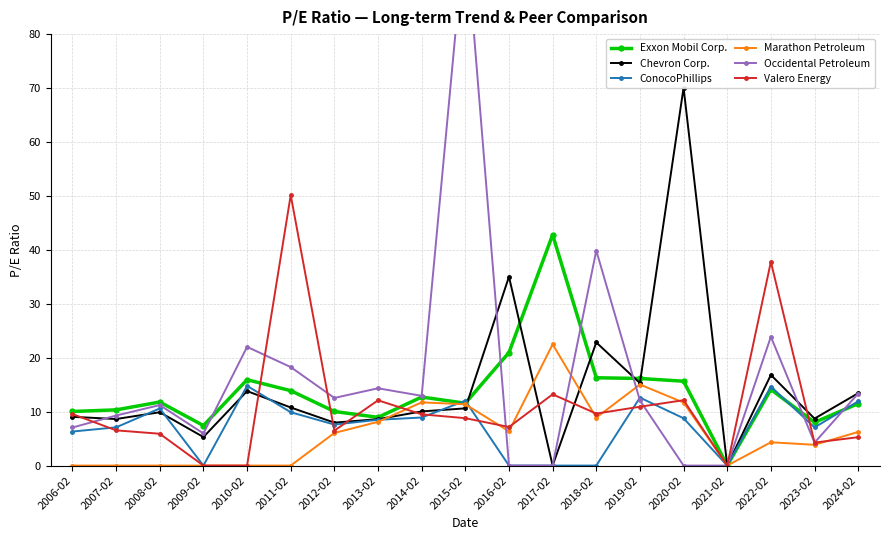

Between 2007-02 and 2024-02, which series saw the biggest shift?

Marathon Petroleum